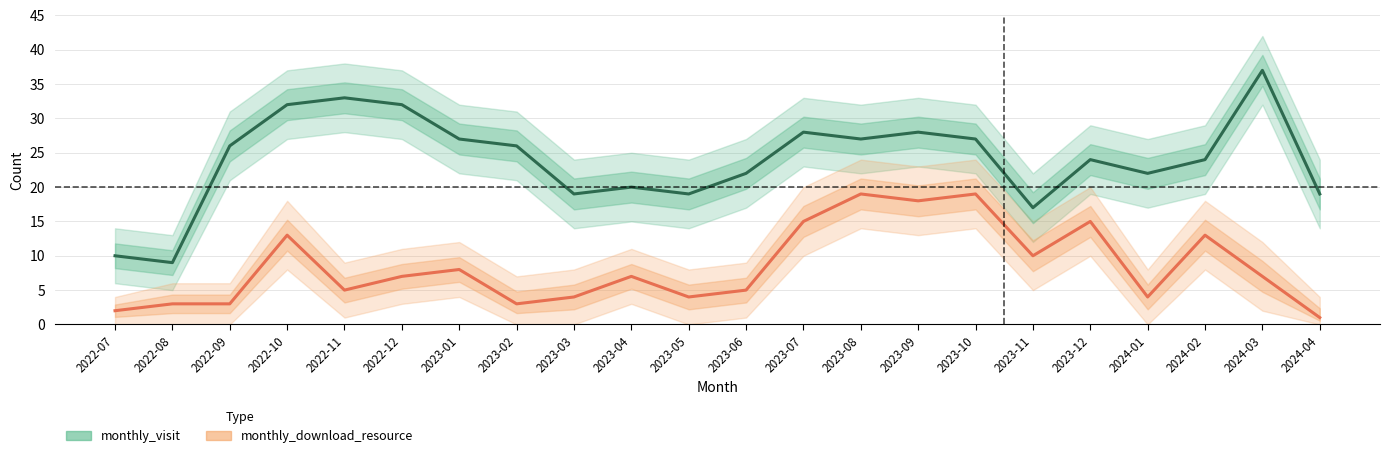

What is the maximum value shown in the chart?

37